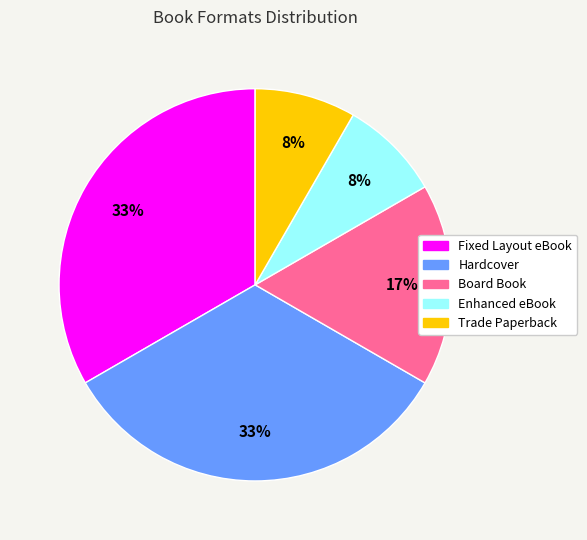

To the nearest percent, what is the combined percentage of Board Book and Enhanced eBook?

25%